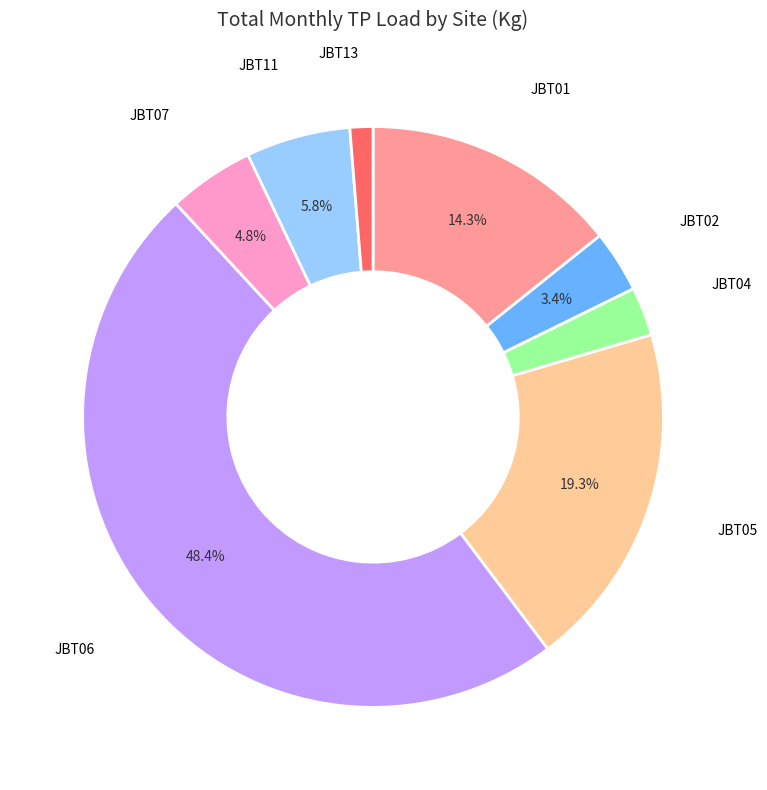

True or false: JBT07 accounts for 5% of the total.

True